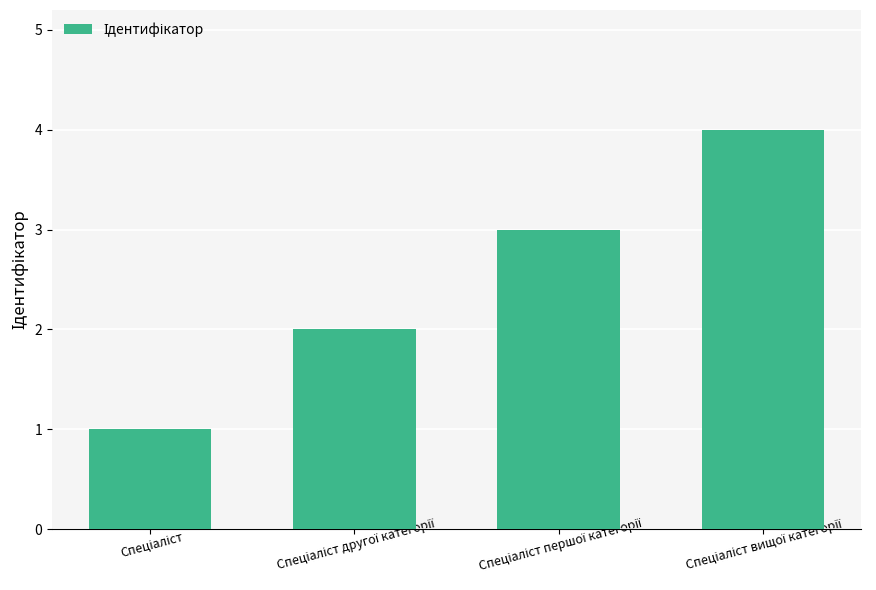

What is the maximum value shown in the chart?

4